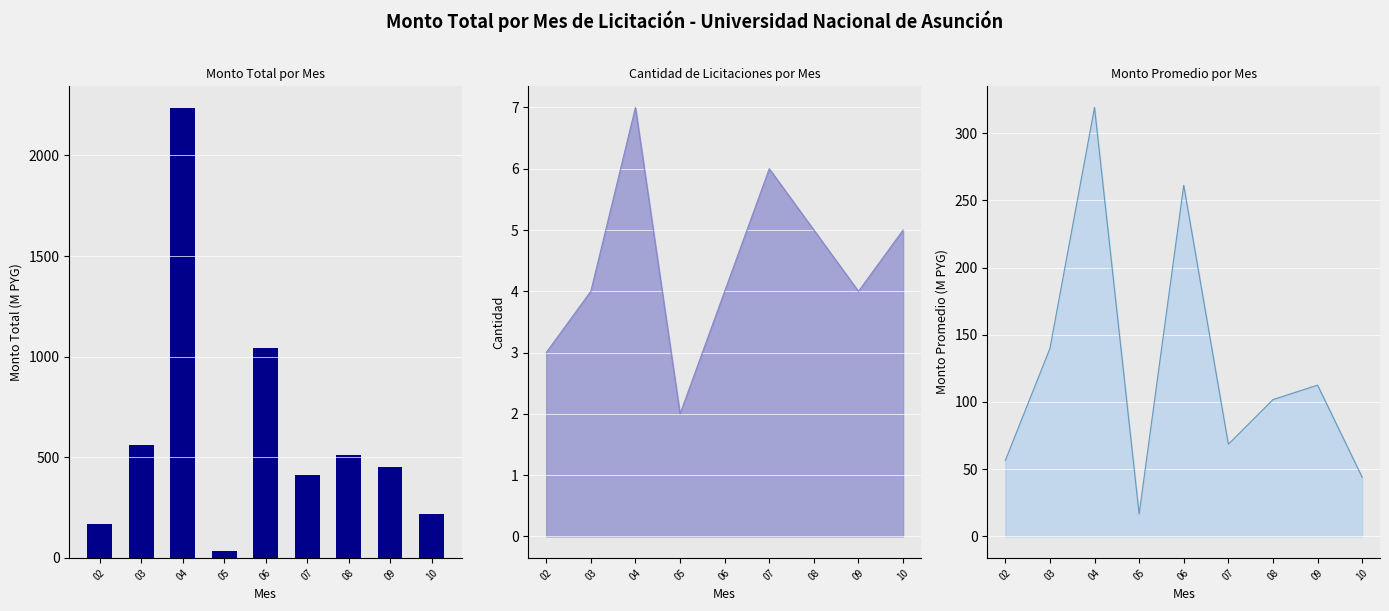

Approximately how many times larger is the value at 09 compared to 05?

13.5